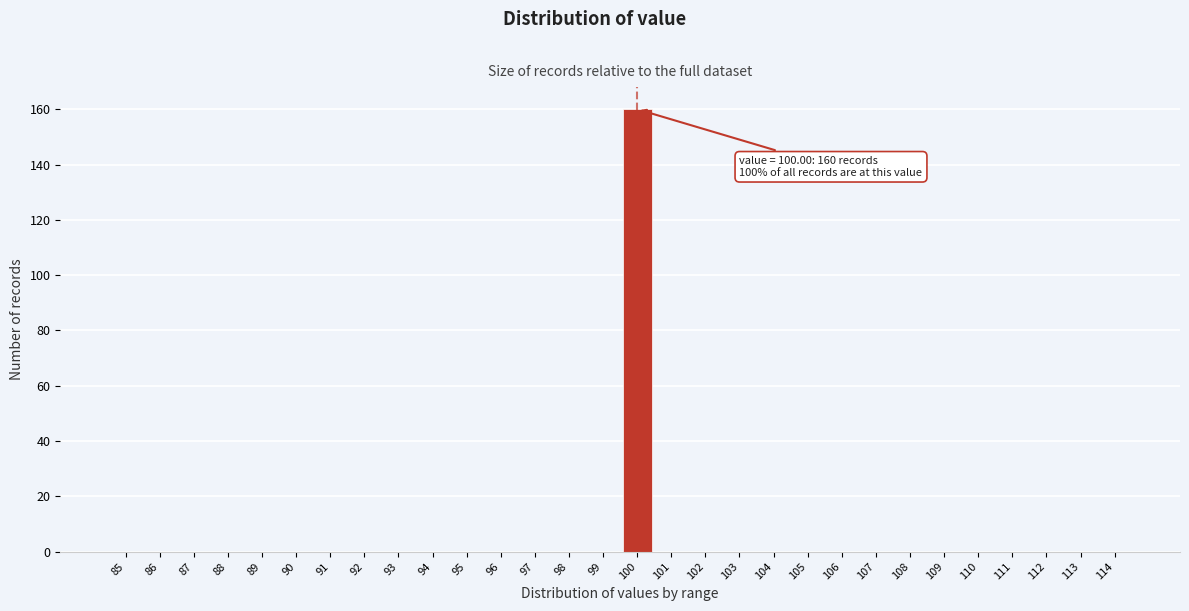

Reading left to right, what are all the values shown in this chart?

85=0	86=0	87=0	88=0	89=0	90=0	91=0	92=0	93=0	94=0	95=0	96=0	97=0	98=0	99=0	100=160	101=0	102=0	103=0	104=0	105=0	106=0	107=0	108=0	109=0	110=0	111=0	112=0	113=0	114=0